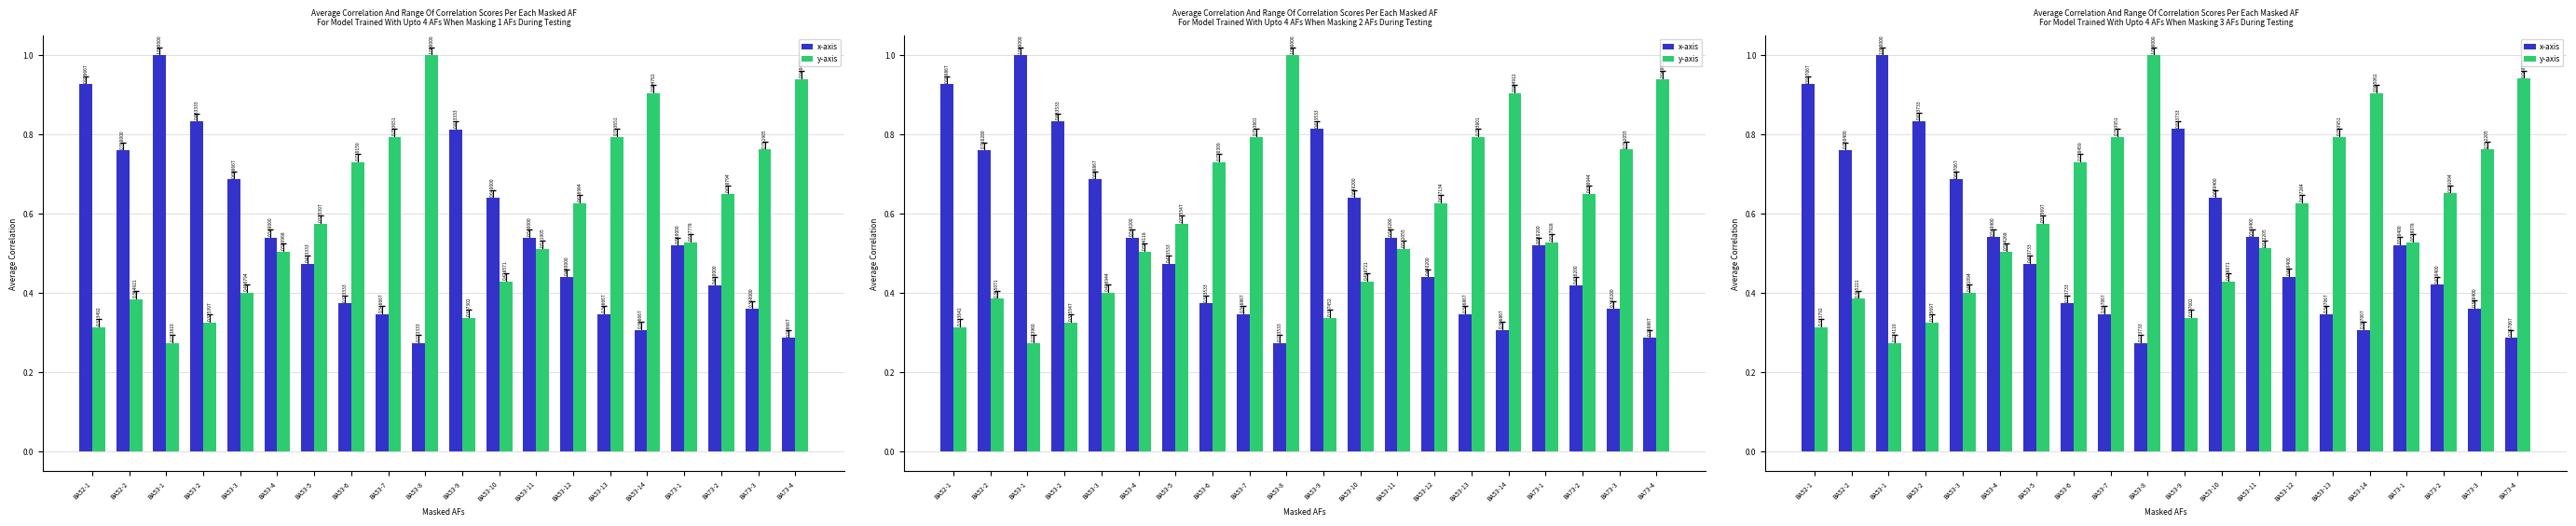

List the series in order of their overall mean, lowest first.

x-axis, y-axis